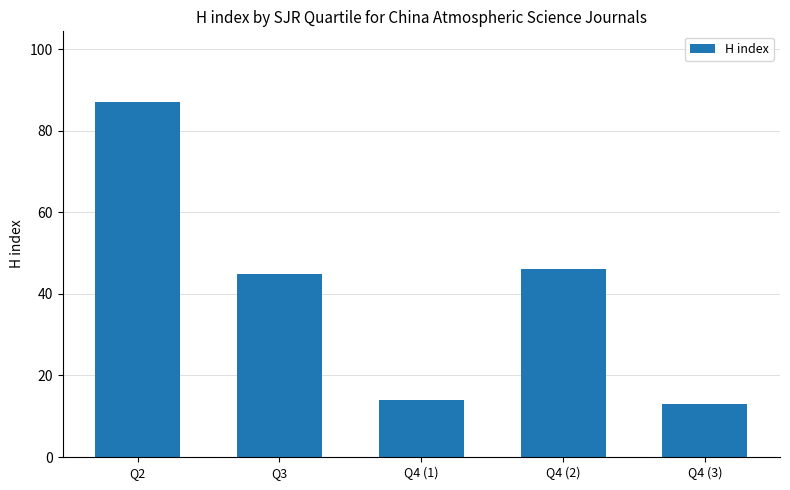

How many categories are shown in the chart?

5